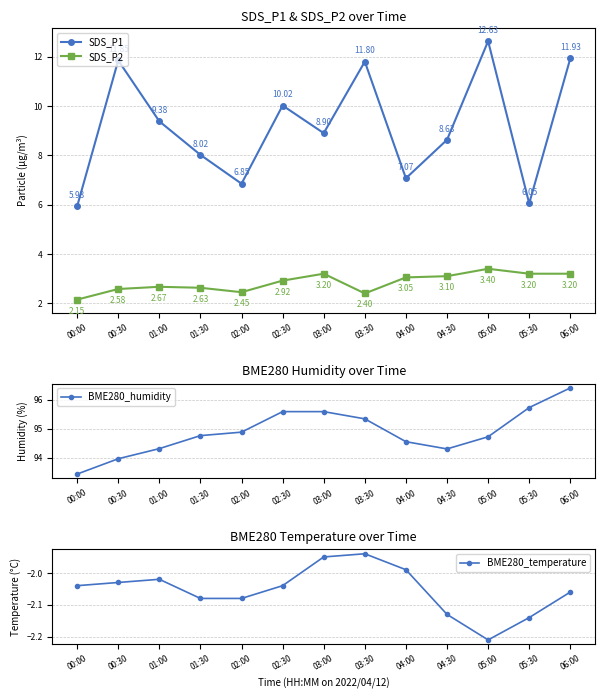

List the series in order of their peak value, lowest first.

BME280_temperature, SDS_P2, SDS_P1, BME280_humidity